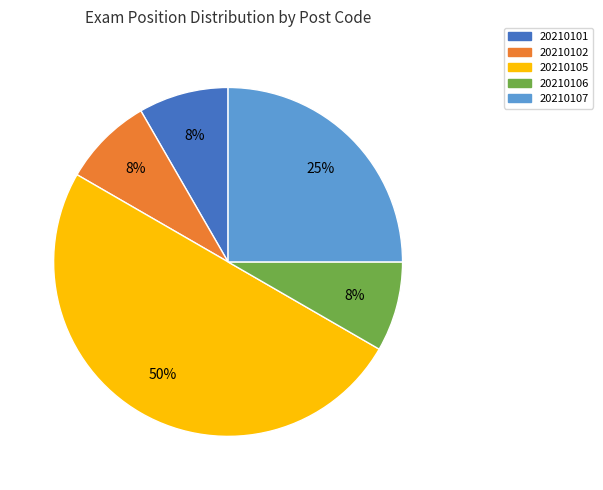

True or false: 20210105 accounts for 59% of the total.

False